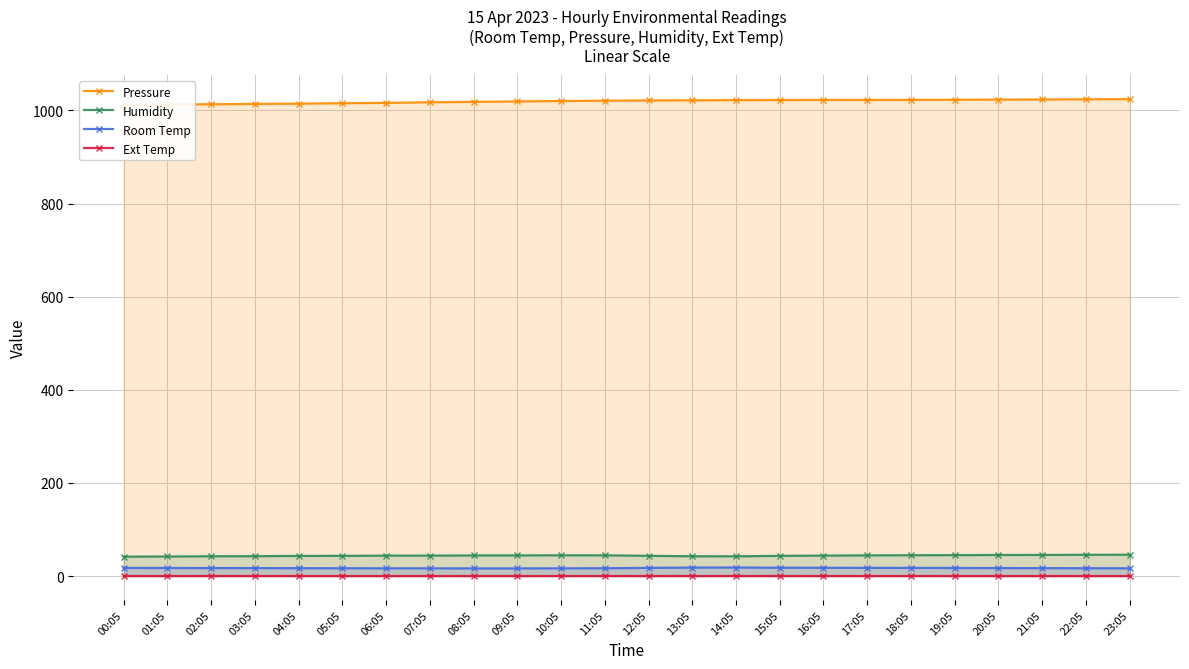

What is the label of the 22nd point from the left?

21:05